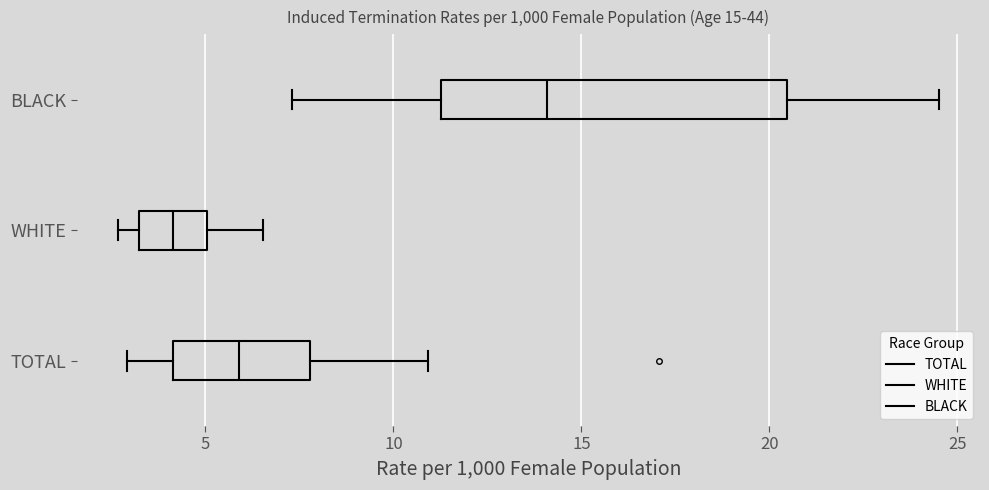

Comparing the boxes themselves (not the whiskers), which one is the widest?

BLACK